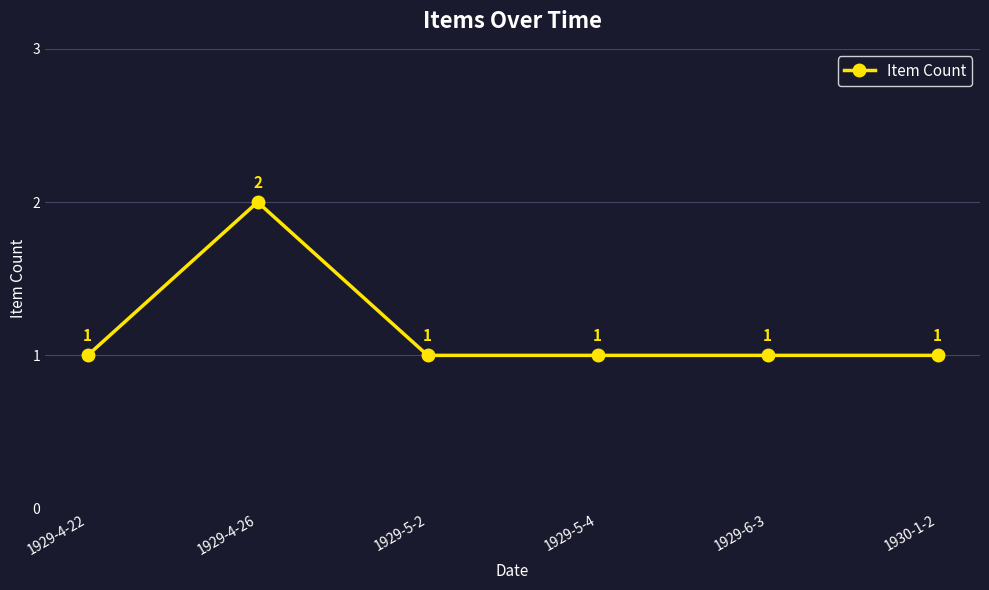

How many lines are shown in the chart?

1